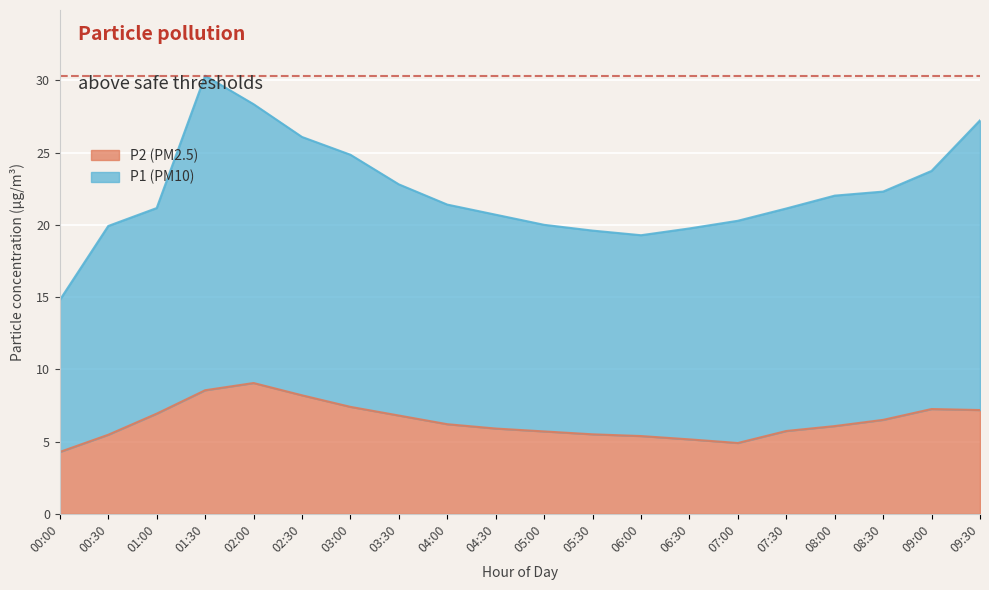

At which category does the chart reach its peak across all series?

01:30